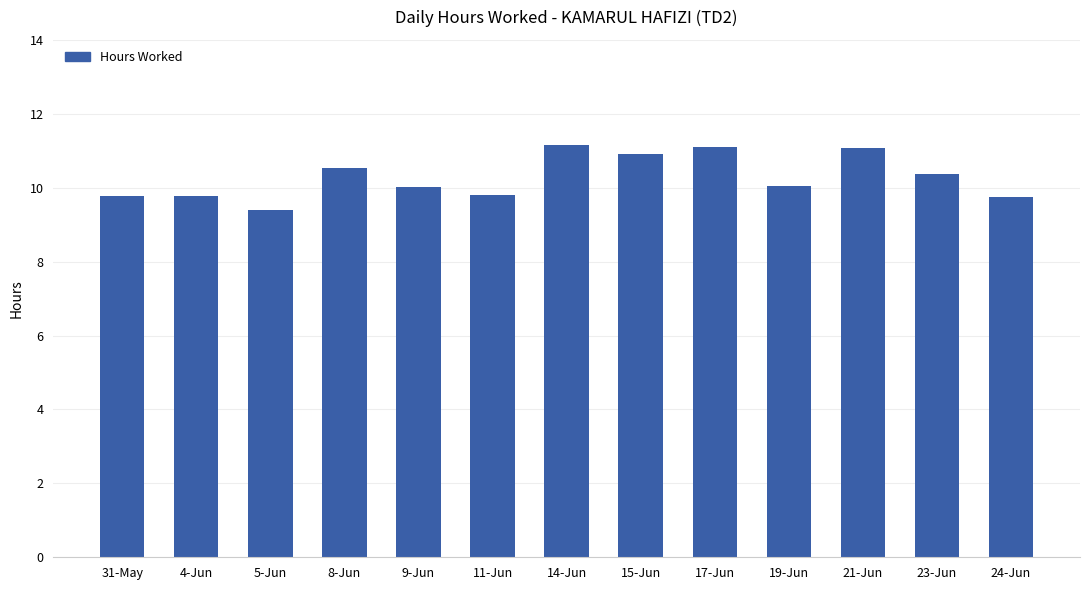

What is the value of the 7th bar from the left?

11.2